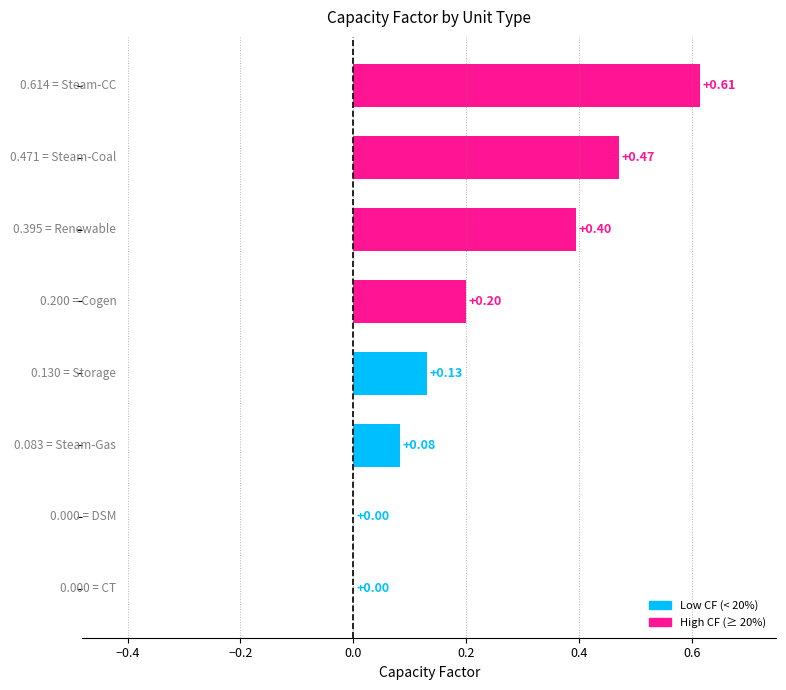

What is the sum of all values?

1.9